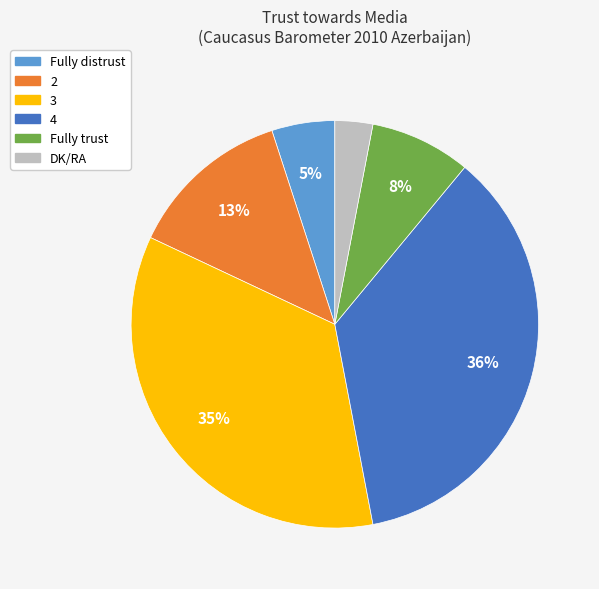

To the nearest percent, what is the difference between the largest and smallest slice percentages?

33%